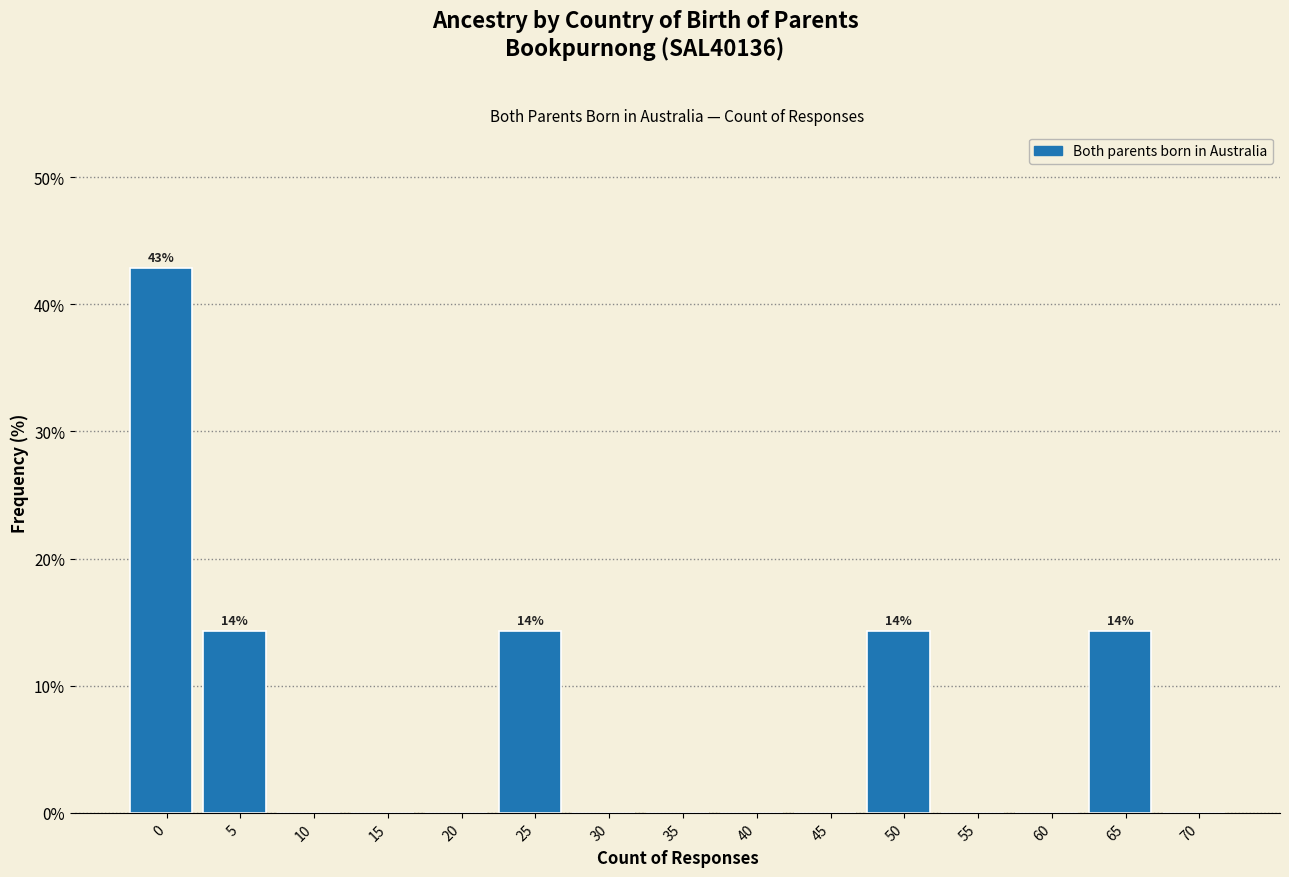

Reading right to left, list all the values displayed in this chart.

70=0.0	65=14.3	60=0.0	55=0.0	50=14.3	45=0.0	40=0.0	35=0.0	30=0.0	25=14.3	20=0.0	15=0.0	10=0.0	5=14.3	0=42.9